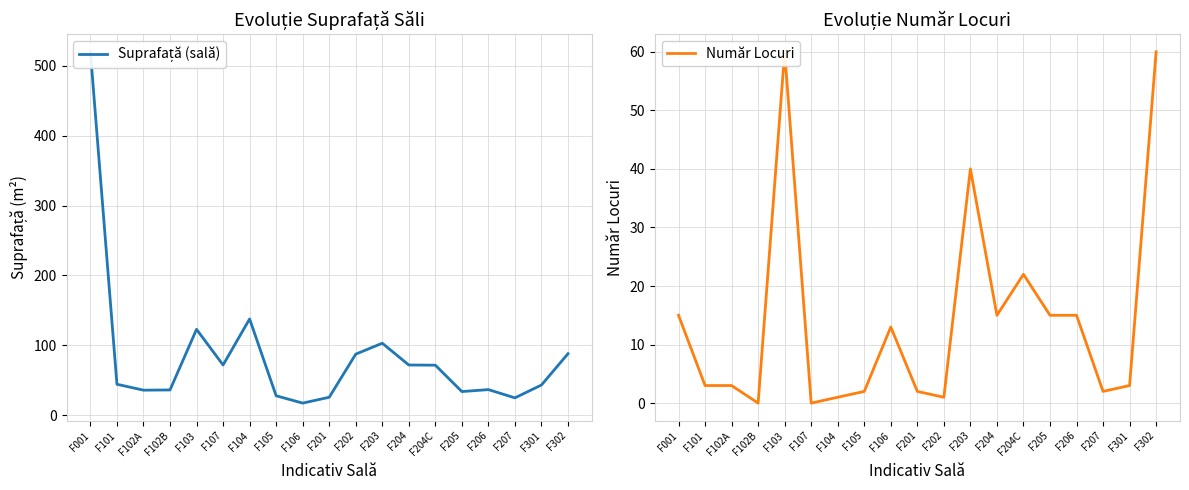

Reading left to right, transcribe all the data shown in this chart.

Suprafață (sală): 519.8	44.5	36.0	36.3	123.0	72.0	137.8	28.0	17.5	25.9	87.5	103.2	72.0	71.7	34.0	36.8	25.0	43.4	88.2
Număr Locuri: 15.0	3.0	3.0	0.0	60.0	0.0	1.0	2.0	13.0	2.0	1.0	40.0	15.0	22.0	15.0	15.0	2.0	3.0	60.0